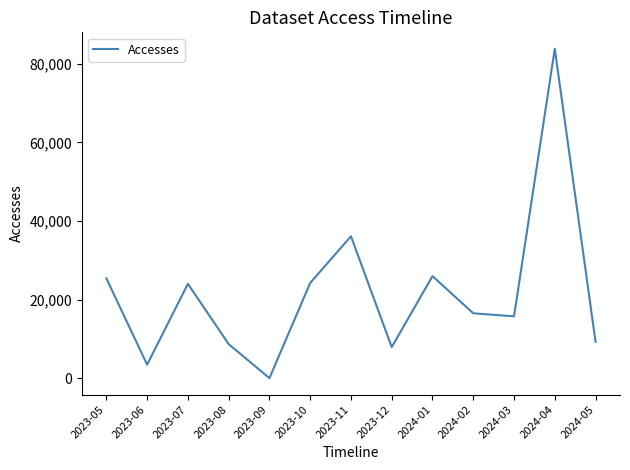

What is the difference between the values at 2023-09 and 2023-08?

8644